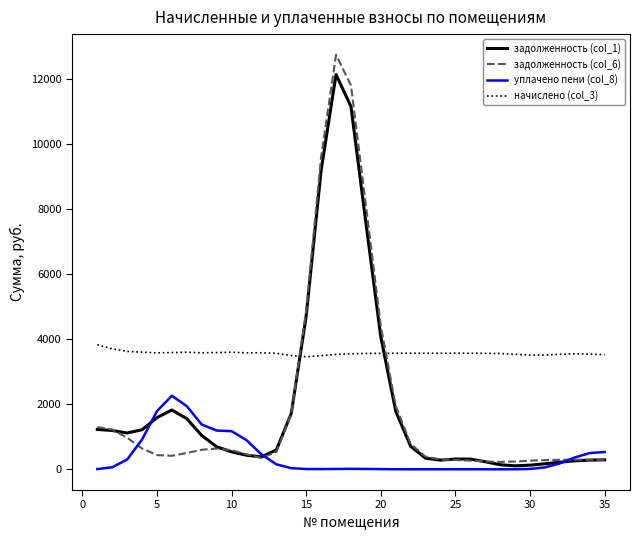

List the series in order of their peak value, lowest first.

уплачено пени (col_8), начислено (col_3), задолженность (col_1), задолженность (col_6)